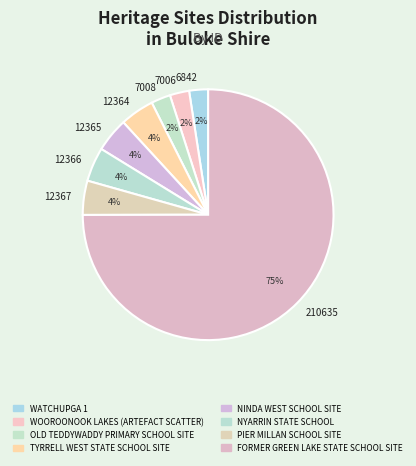

To the nearest percent, what is the average slice percentage?

12%